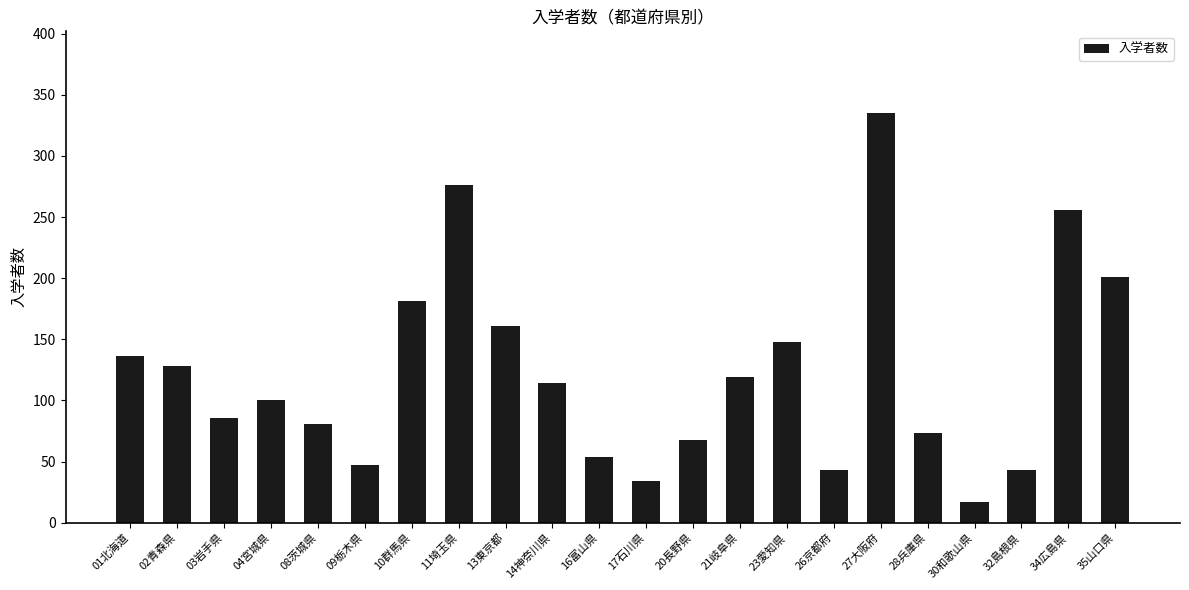

Reading left to right, what are all the values shown in this chart?

136	128	86	100	81	47	181	276	161	114	54	34	68	119	148	43	335	73	17	43	256	201